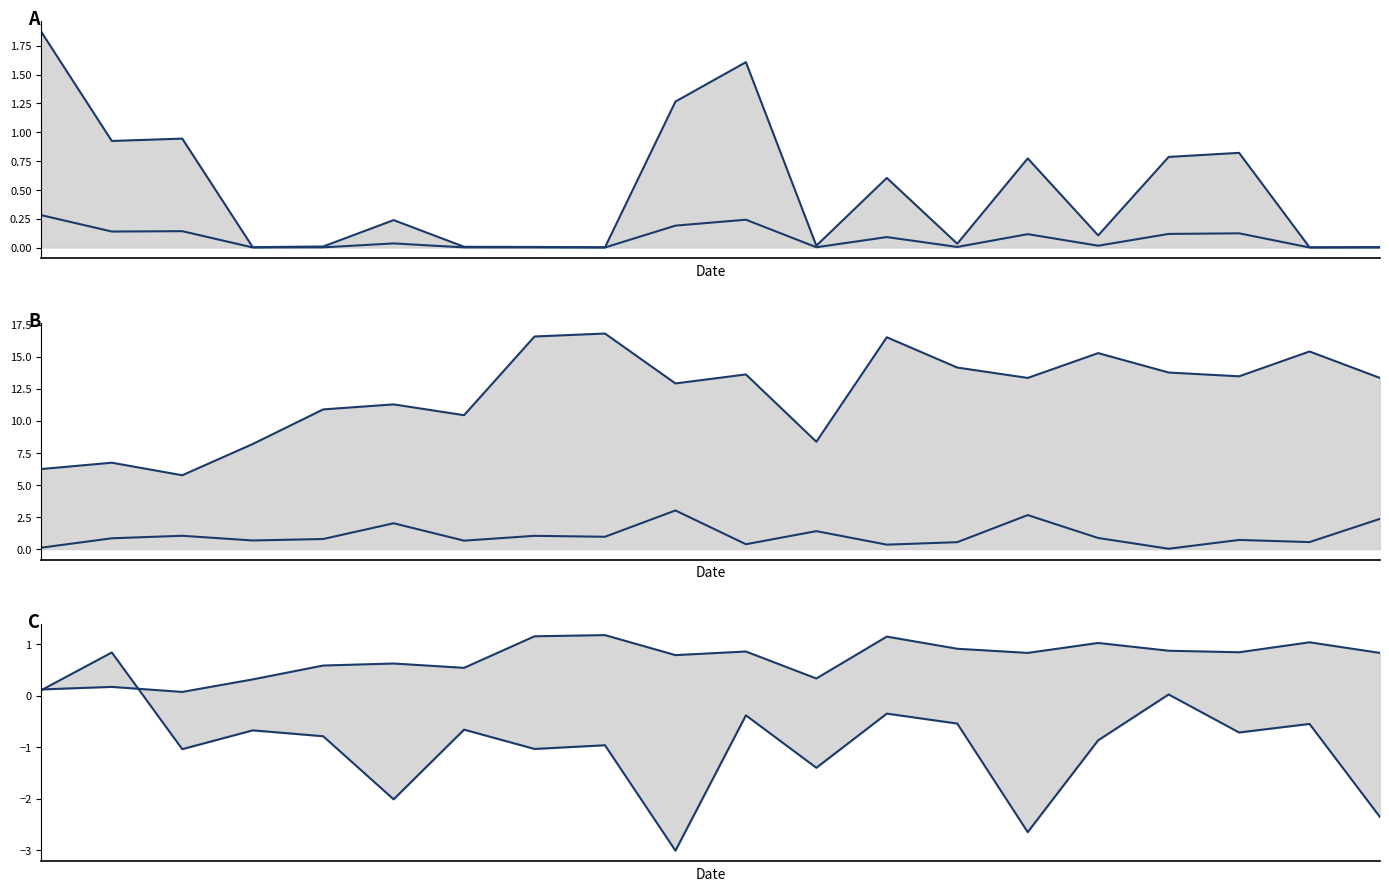

List the labels in order of upper value, largest first.

8, 7, 12, 18, 15, 13, 16, 10, 17, 14, 19, 9, 5, 4, 6, 11, 3, 1, 0, 2